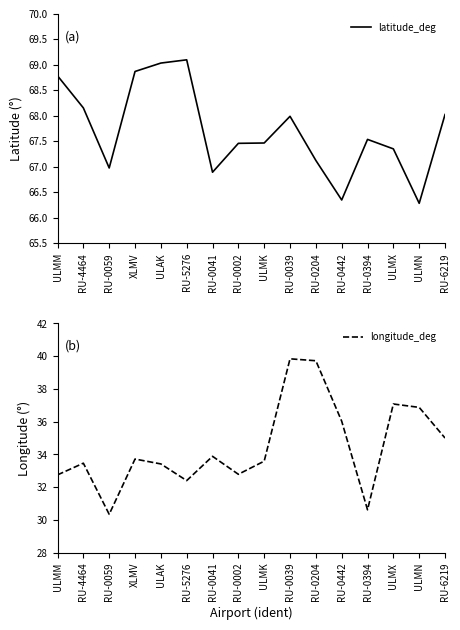

What is the sum of all latitude_deg values?

1083.3